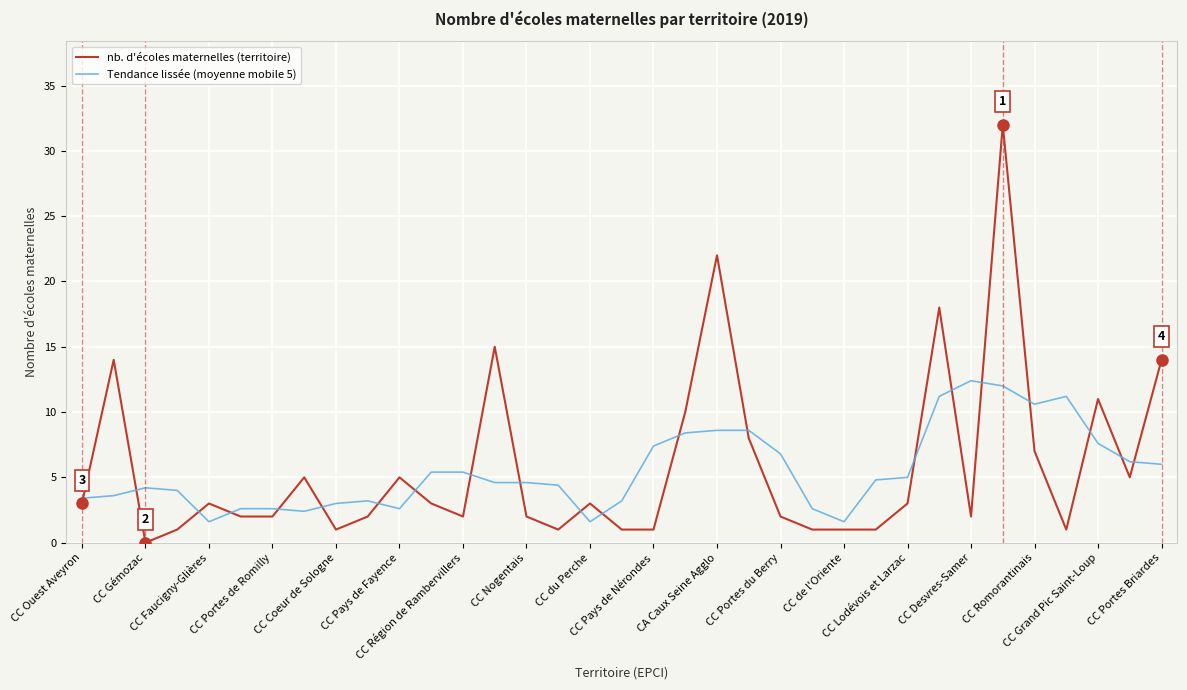

Which series ends up on top after the final intersection of nb. d'écoles maternelles (territoire) and Tendance lissée (moyenne mobile 5)?

nb. d'écoles maternelles (territoire)